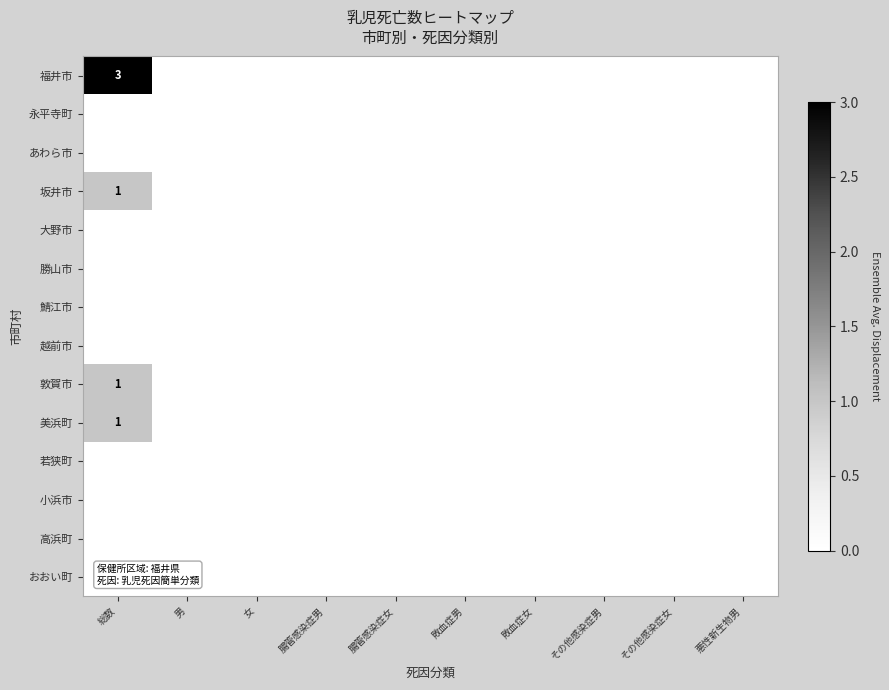

At how many categories does at least one series exceed 0?

1